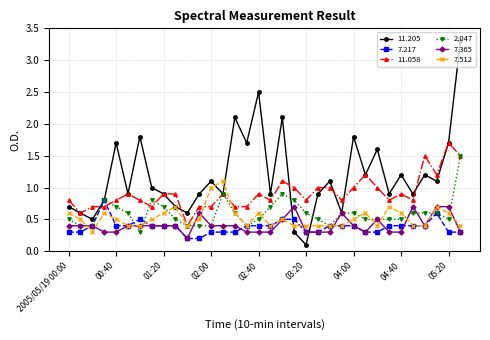

What is the maximum value for 7.512?

1.1